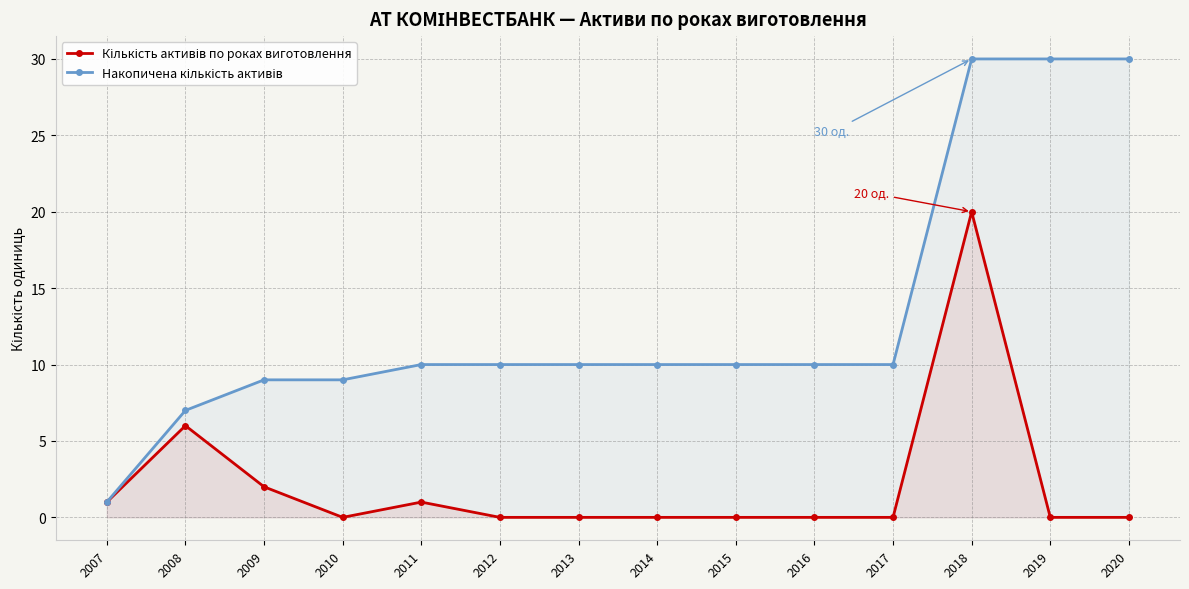

Reading right to left, transcribe all the data shown in this chart.

Кількість активів по роках виготовлення: 2020=0	2019=0	2018=20	2017=0	2016=0	2015=0	2014=0	2013=0	2012=0	2011=1	2010=0	2009=2	2008=6	2007=1
Накопичена кількість активів: 2020=30	2019=30	2018=30	2017=10	2016=10	2015=10	2014=10	2013=10	2012=10	2011=10	2010=9	2009=9	2008=7	2007=1